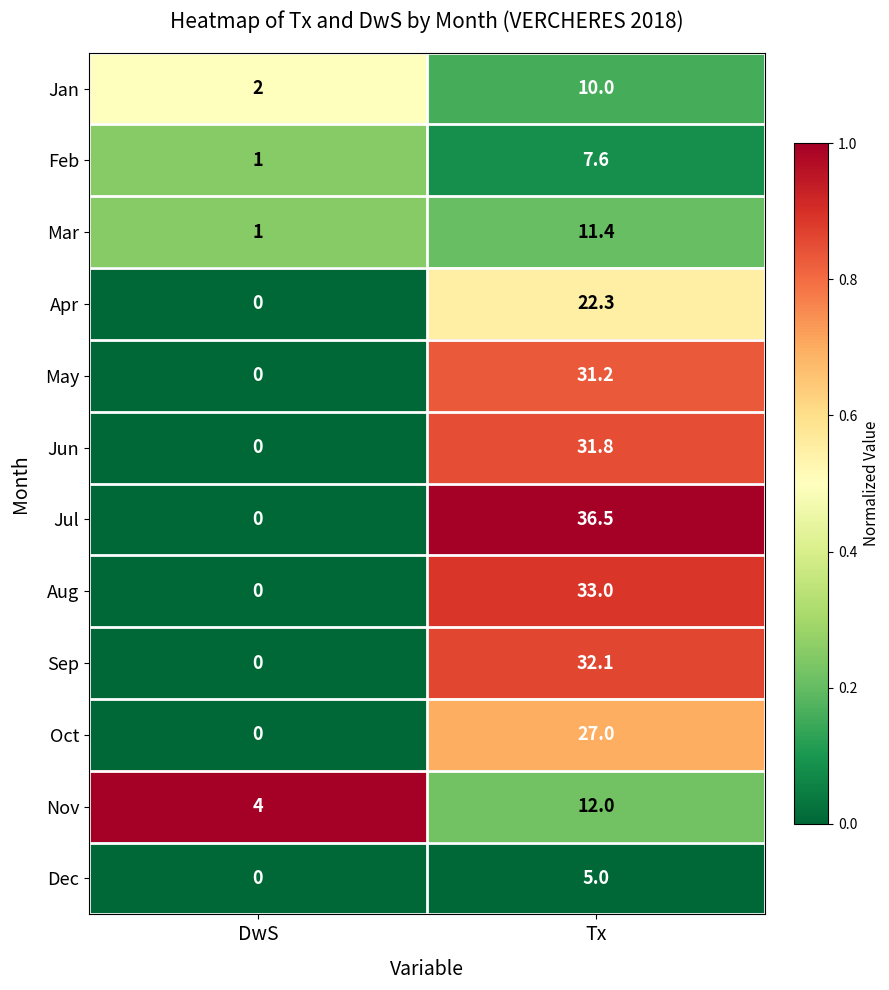

Which label corresponds to the largest value in the chart?

Tx